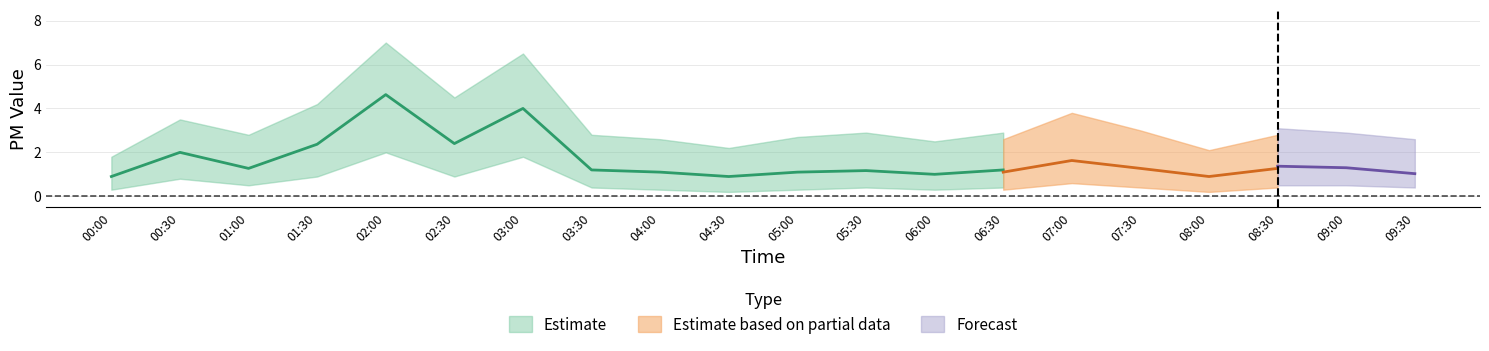

What is the minimum value shown in the chart?

0.1